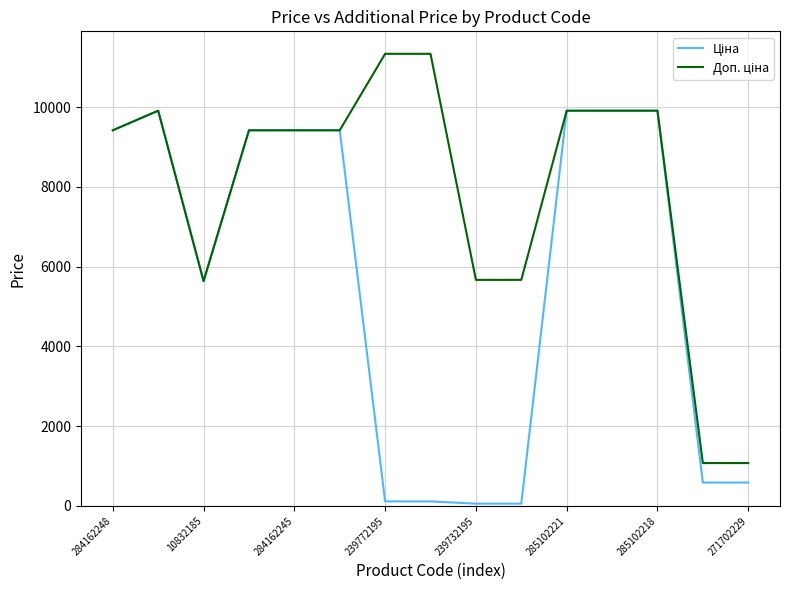

What is the maximum value shown in the chart?

11334.0